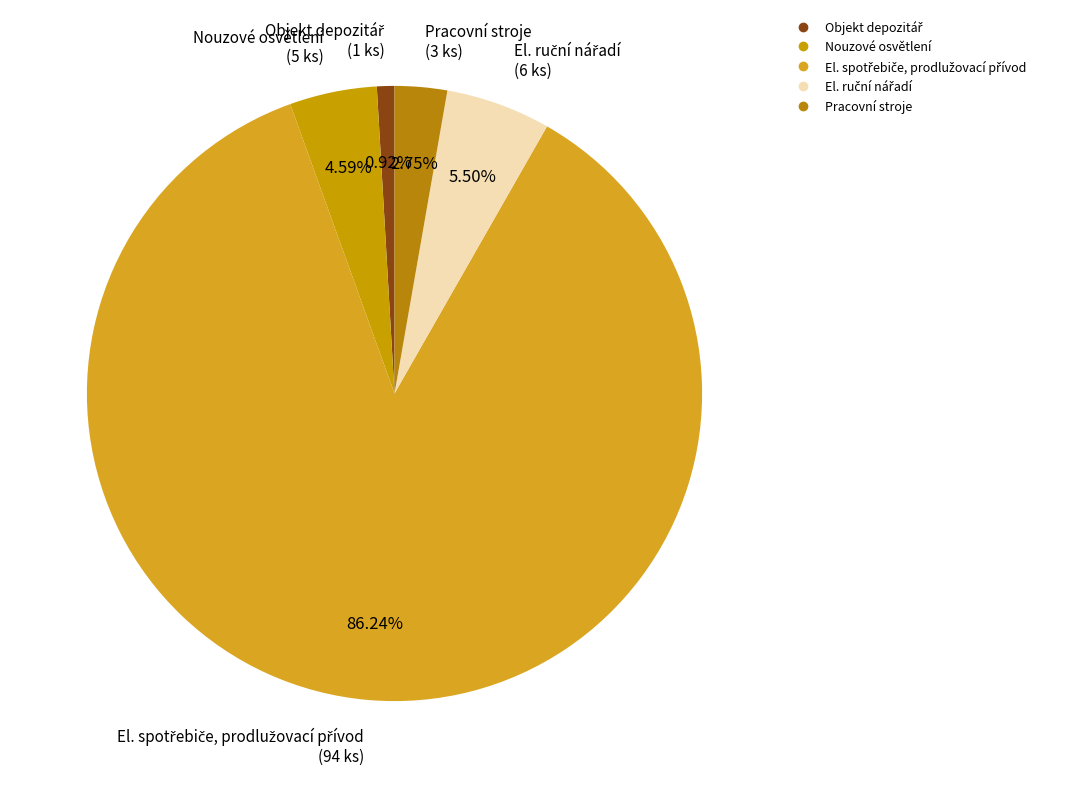

Is there any slice that represents more than half of the pie?

Yes